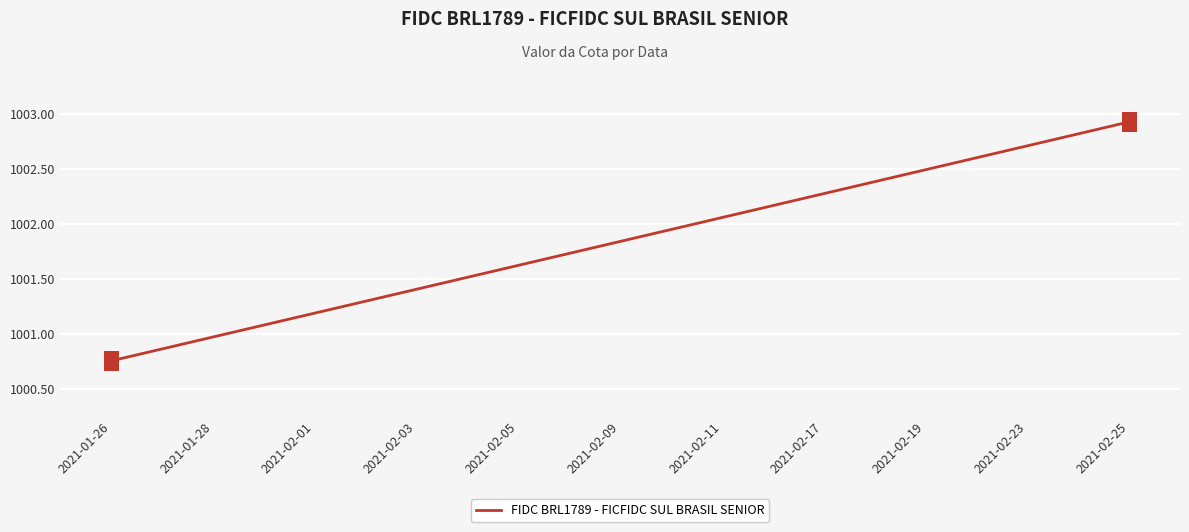

What is the difference between the maximum and minimum values?

2.2